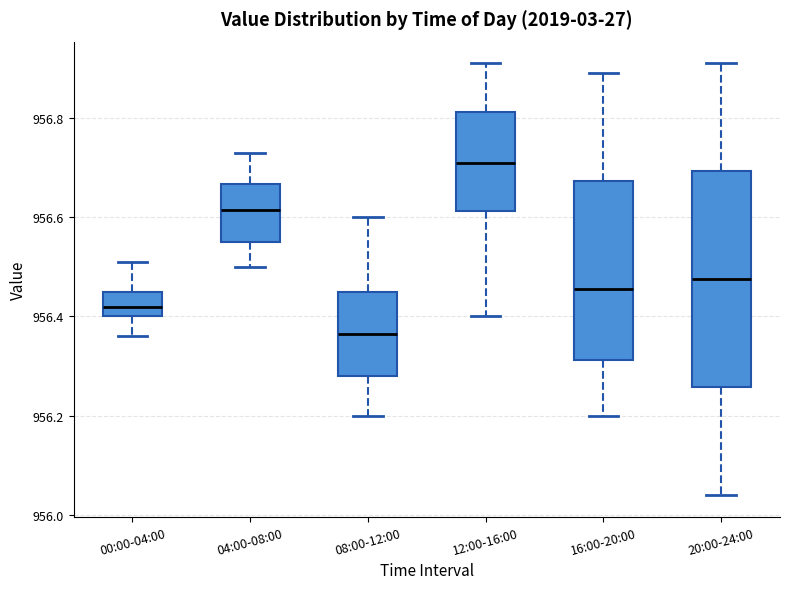

Where does the upper whisker of the box for 00:00-04:00 end on the y-axis? The values are not printed on the chart, so give them approximately, as read against the axis.

956.52